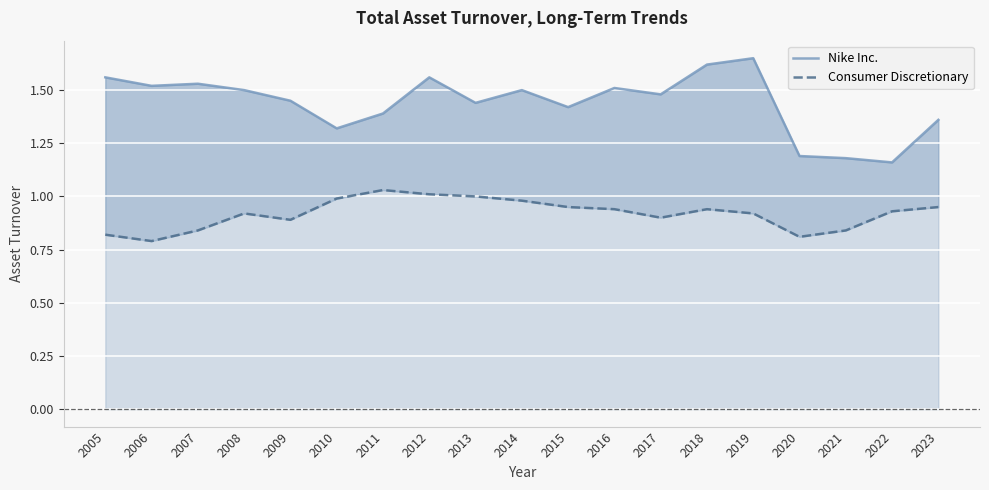

Which series has the largest range (max minus min)?

Nike Inc.